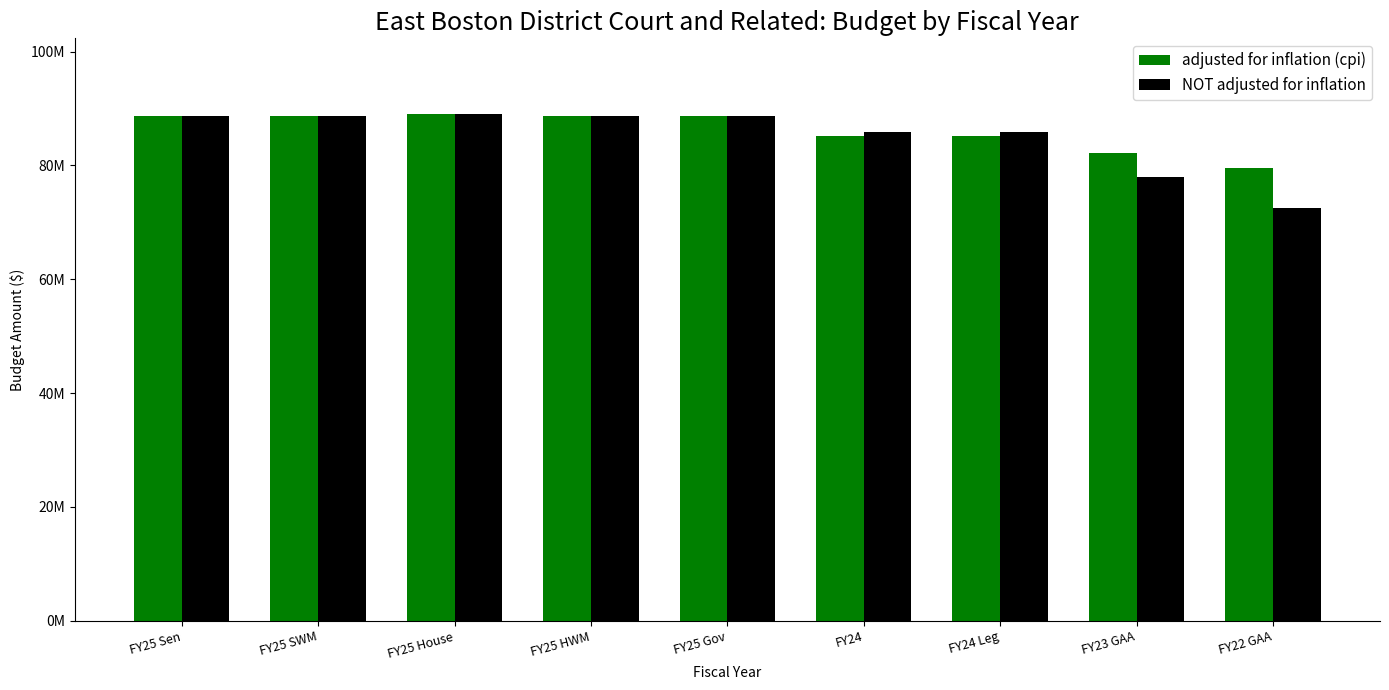

Which series has the widest spread of values?

NOT adjusted for inflation